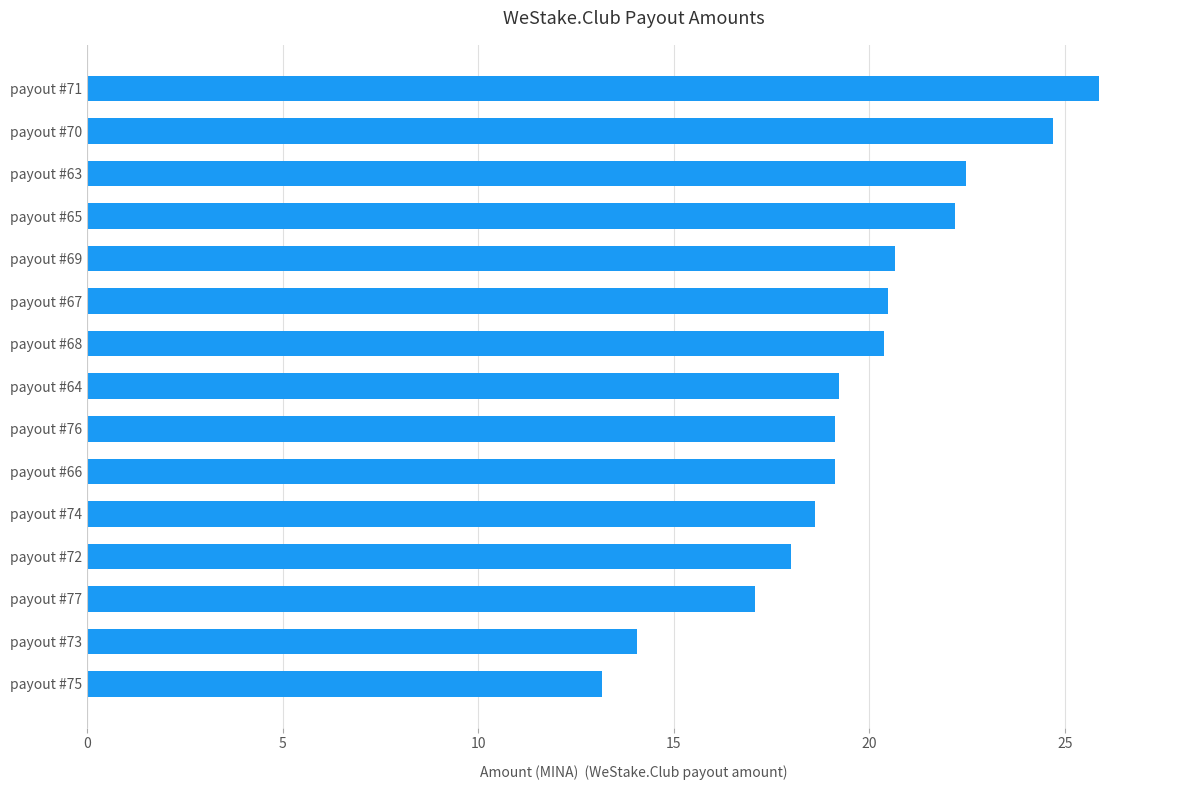

What value does the data have at payout #70?

24.7